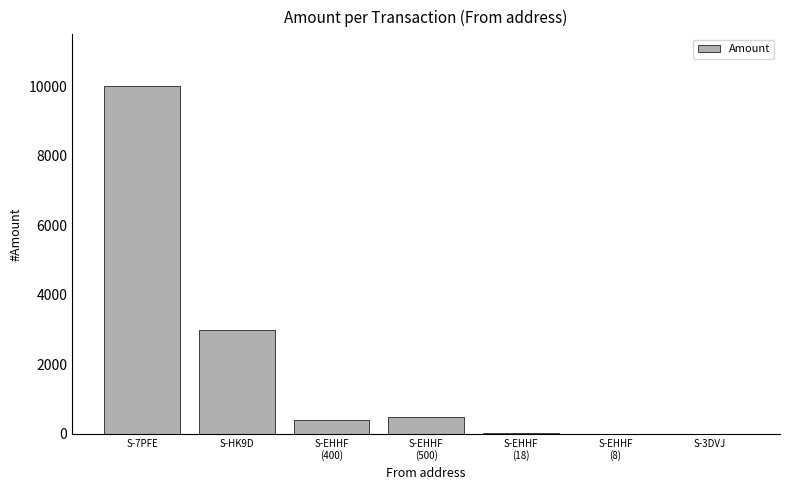

What is the change in value from S-EHHF
(400) to S-EHHF
(18)?

-382.0